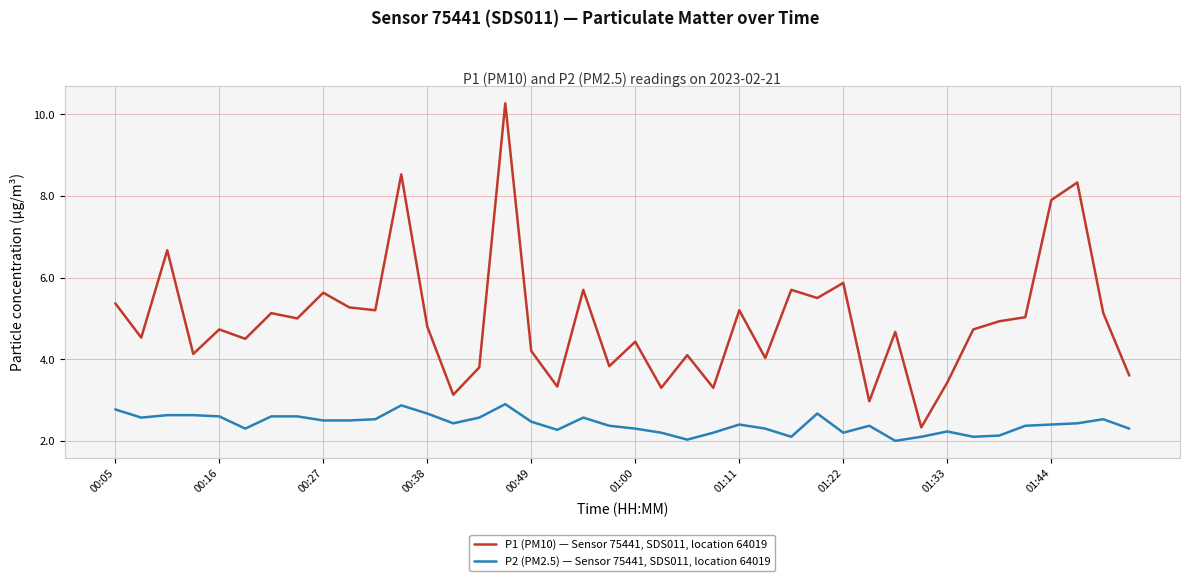

True or false: P2 (PM2.5) — Sensor 75441, SDS011, location 64019 and P1 (PM10) — Sensor 75441, SDS011, location 64019 intersect in this chart.

False